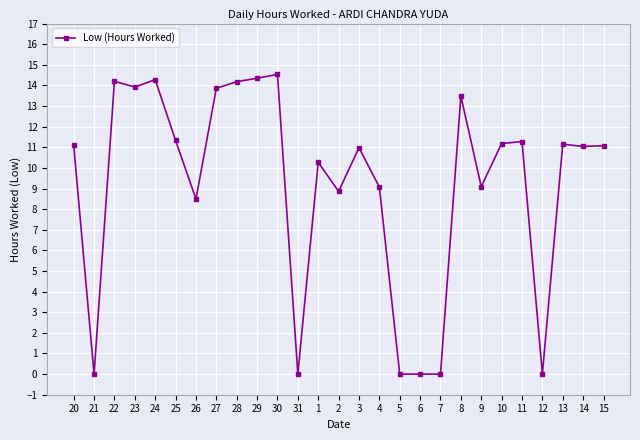

True or false: there are more than 0 points higher than both neighbors.

True